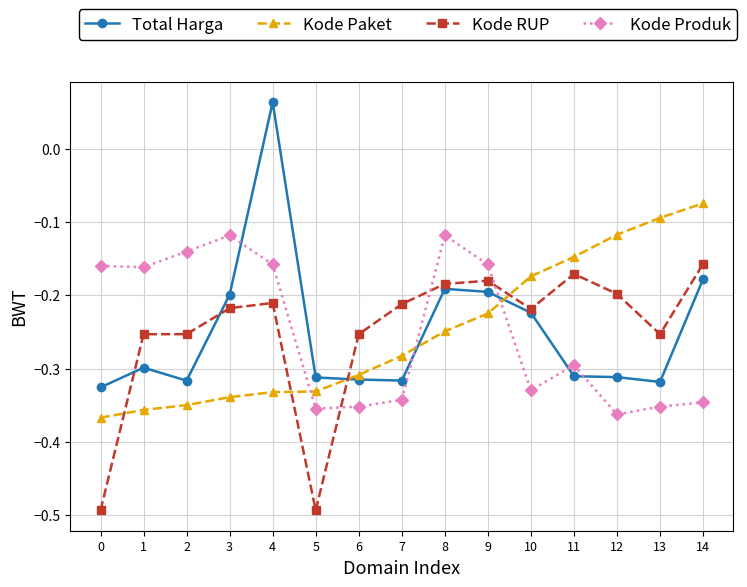

At which category does Total Harga reach its first local valley?

2